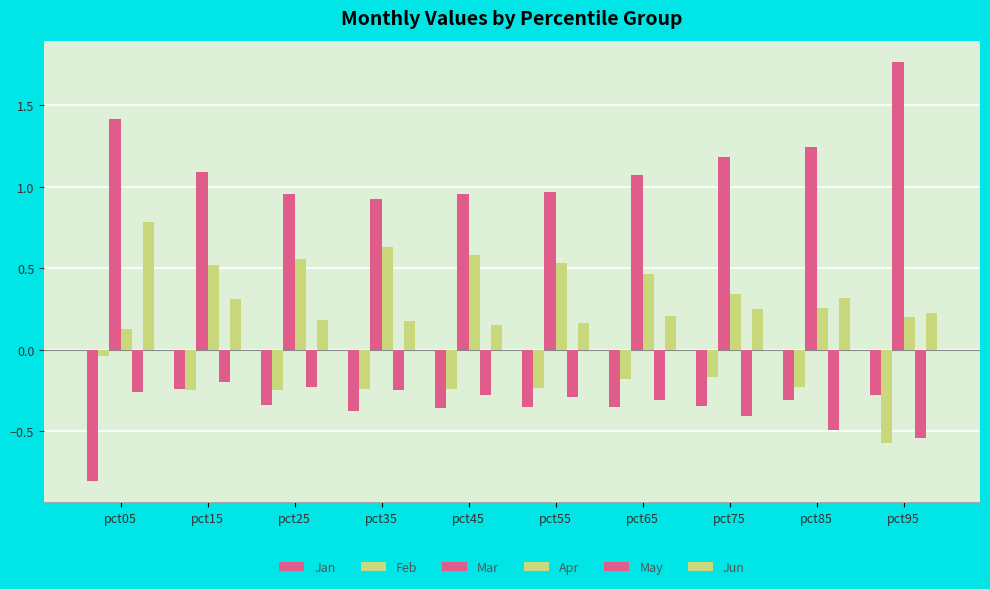

Is it true that Apr equals 0.6 at pct25?

True